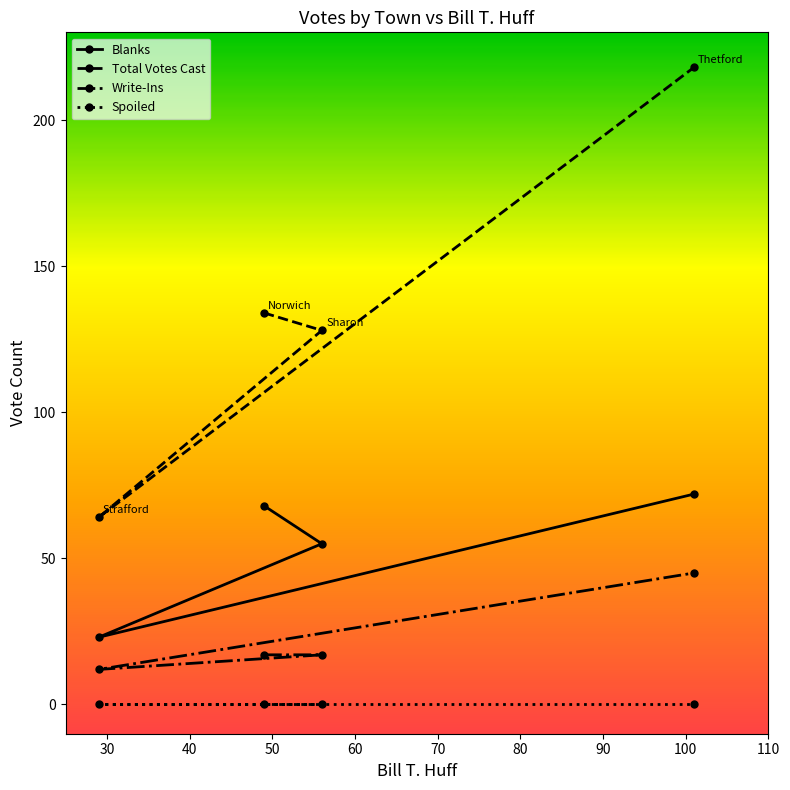

List the series in order of their overall mean, lowest first.

Spoiled, Write-Ins, Blanks, Total Votes Cast